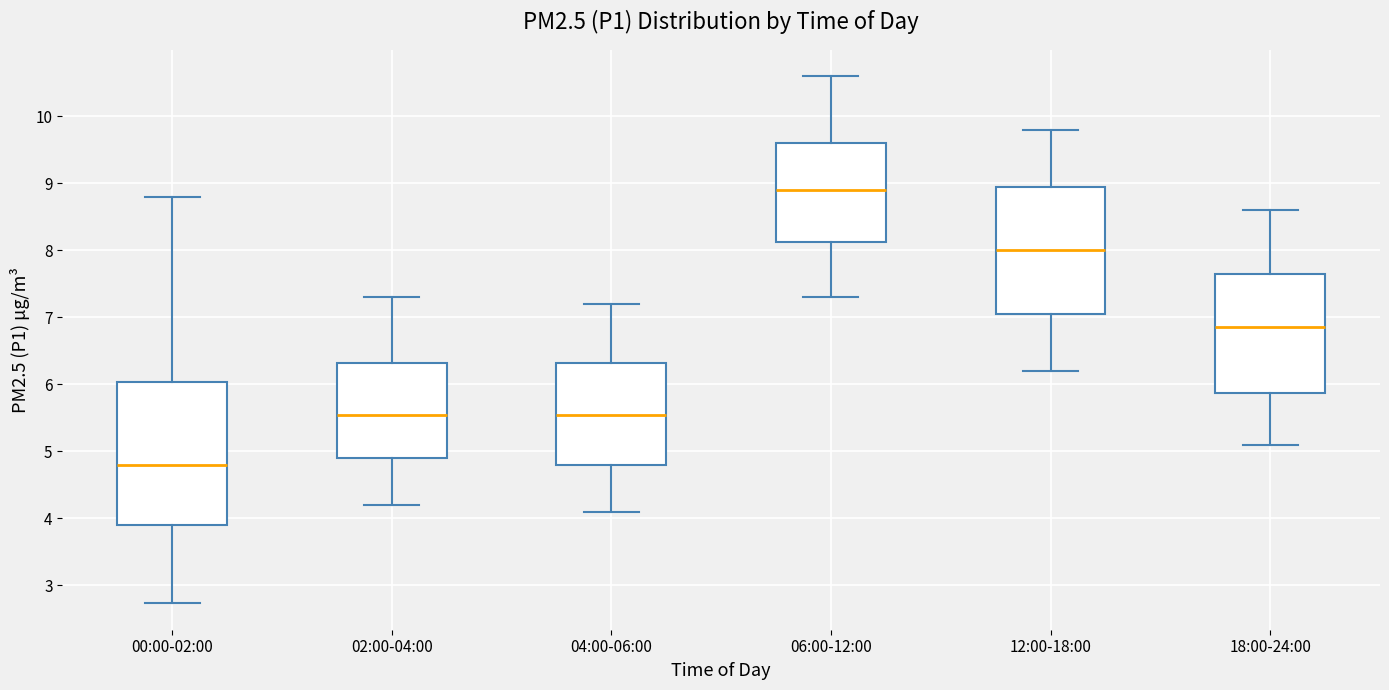

Comparing the boxes themselves (not the whiskers), which one is the tallest?

00:00-02:00